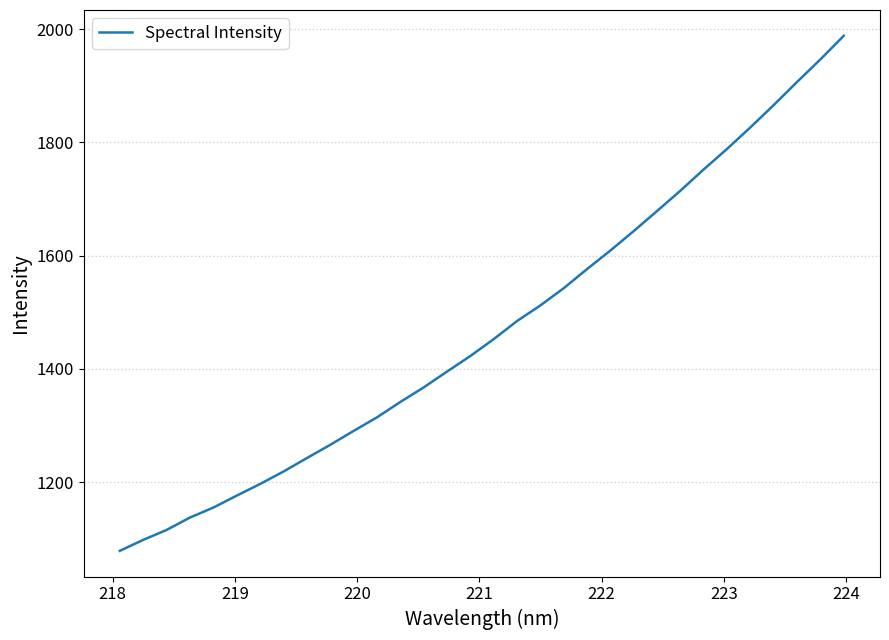

What is the difference between the maximum and minimum values?

909.7